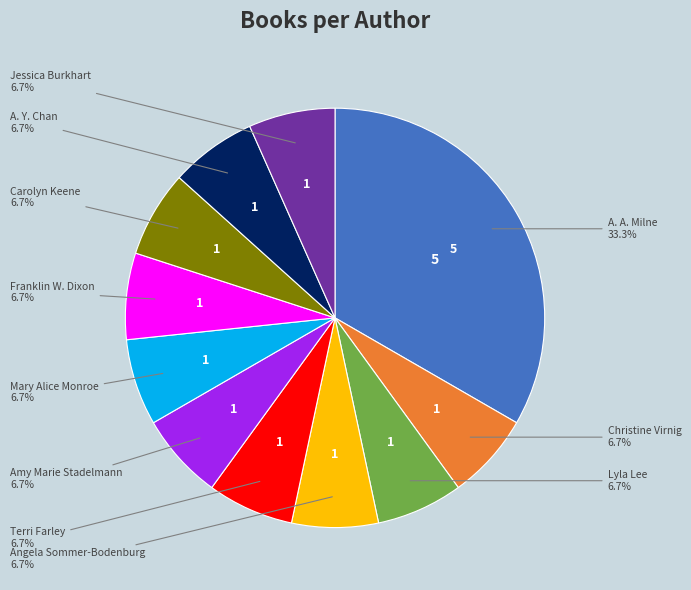

To the nearest percent, what is the average slice percentage?

9%